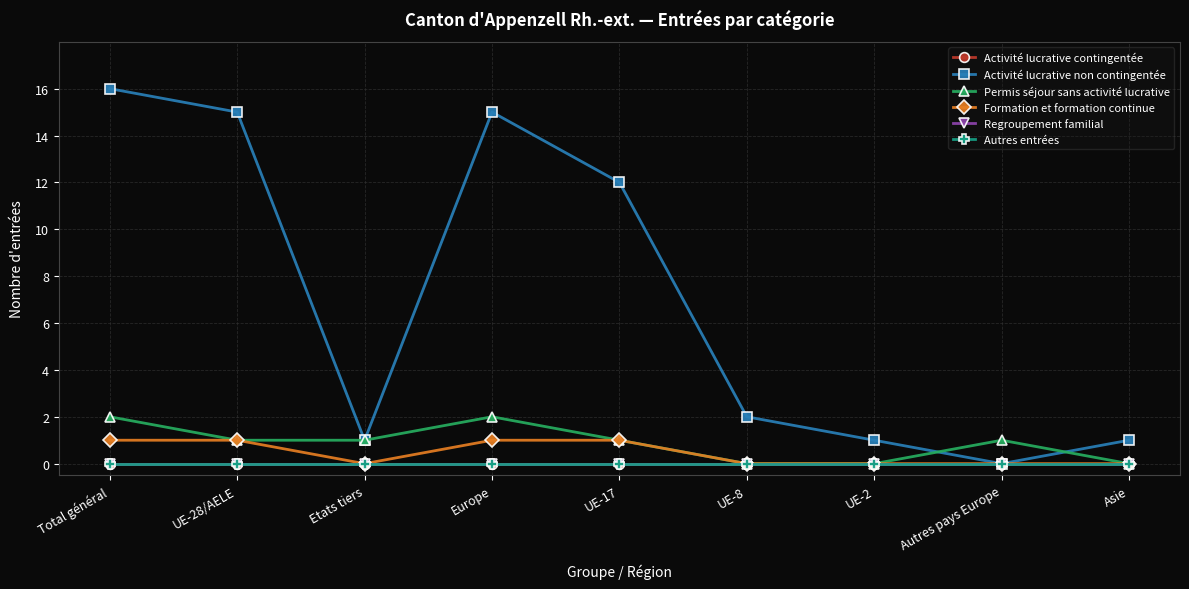

Is it true that Formation et formation continue equals 0 at Asie?

True